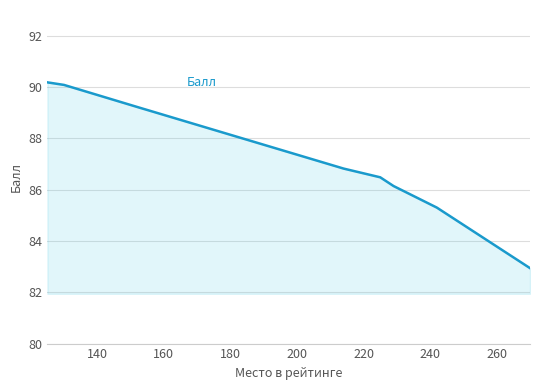

What is the difference between the second highest and second lowest values?

4.8